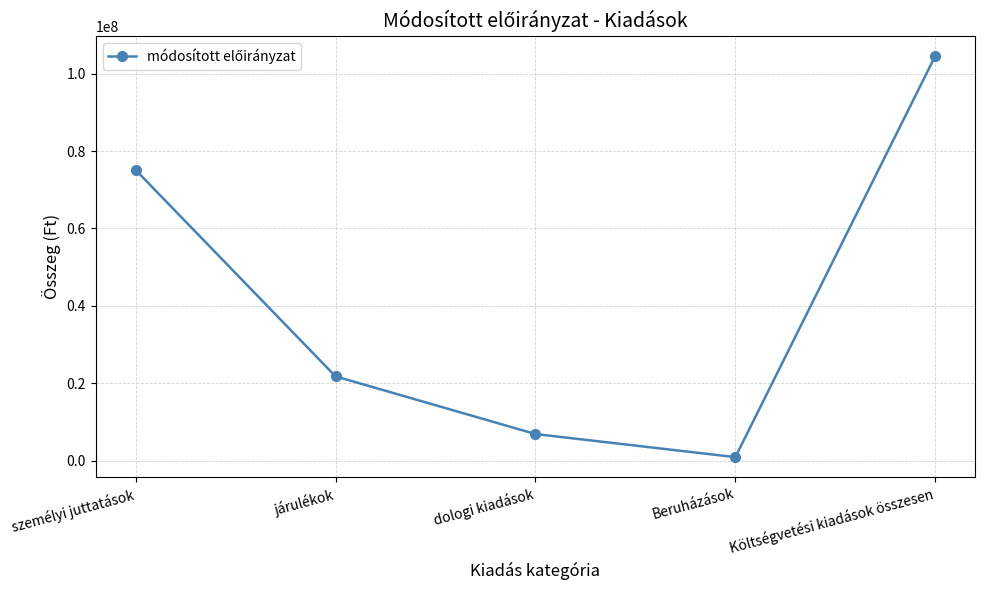

What is the sum of all values?

209198000